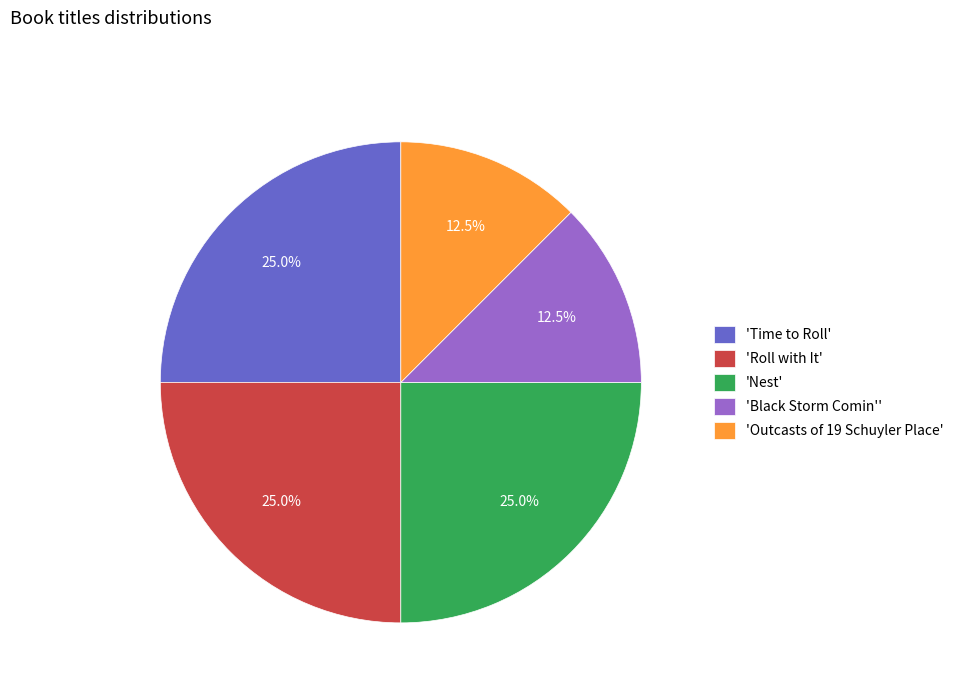

How many slices are in this pie chart?

5